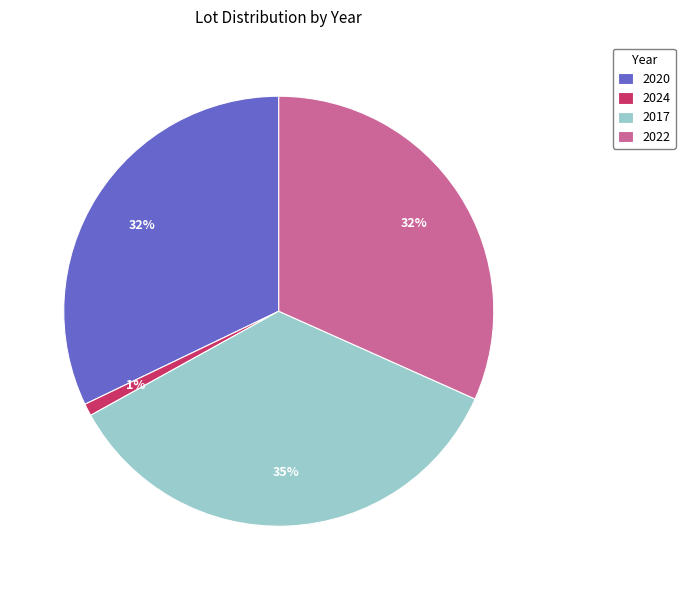

Which has a higher value, 2017 or 2024?

2017